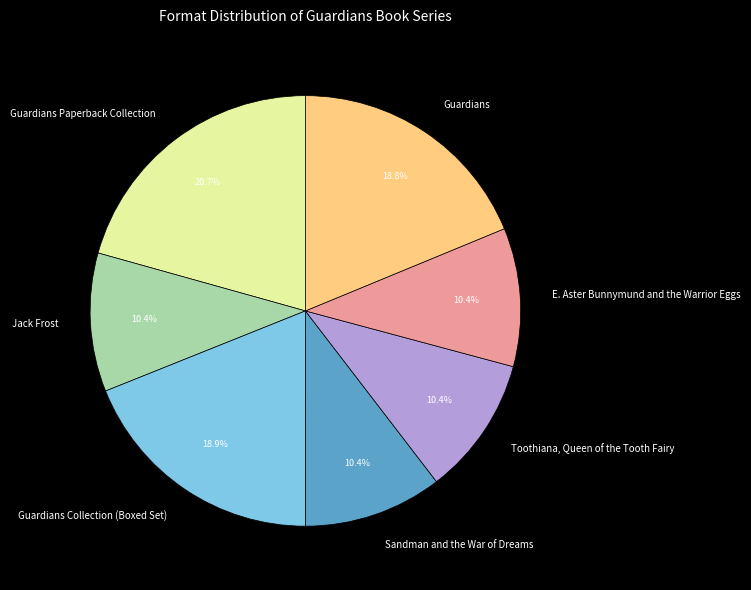

The Jack Frost slice represents 1% of the pie. True or false?

False